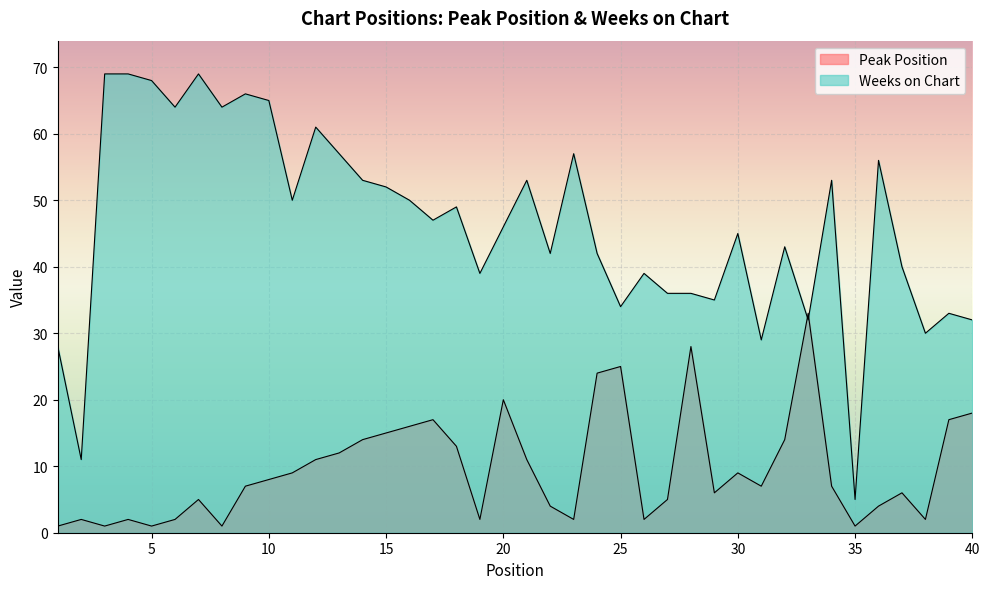

Between 9 and 16, which series saw the biggest shift?

Weeks on Chart